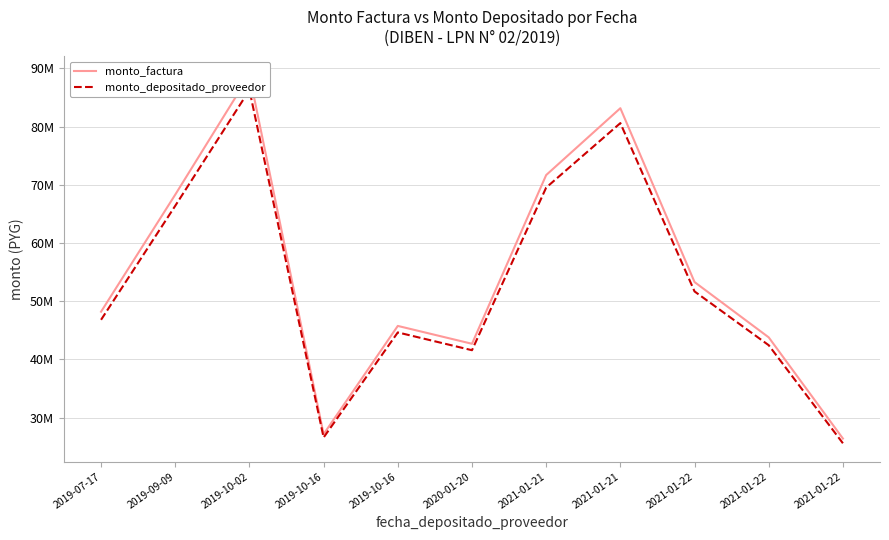

Is it true that monto_depositado_proveedor equals 80588011 at 2021-01-21?

True